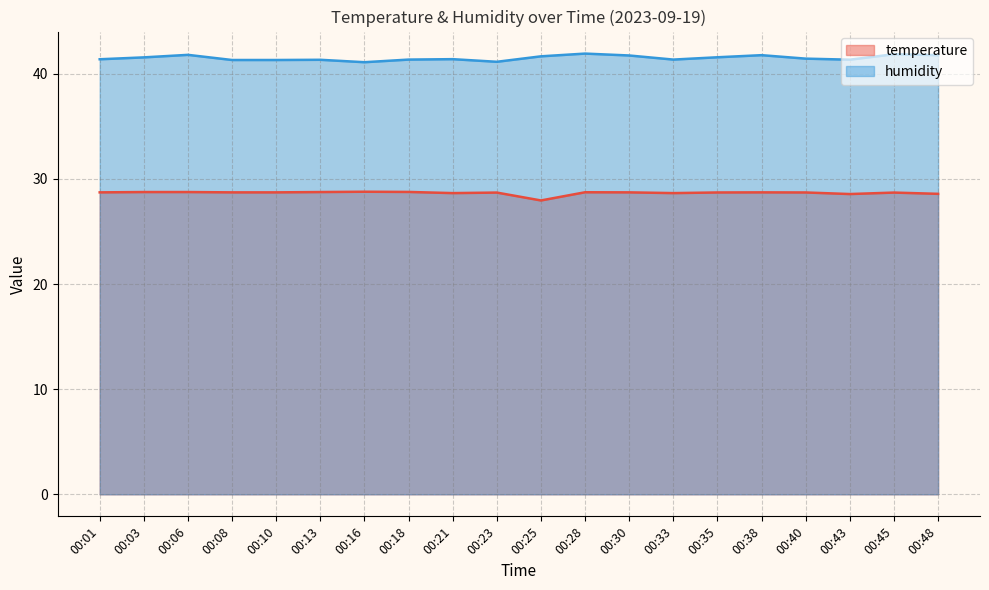

True or false: humidity and temperature intersect in this chart.

False